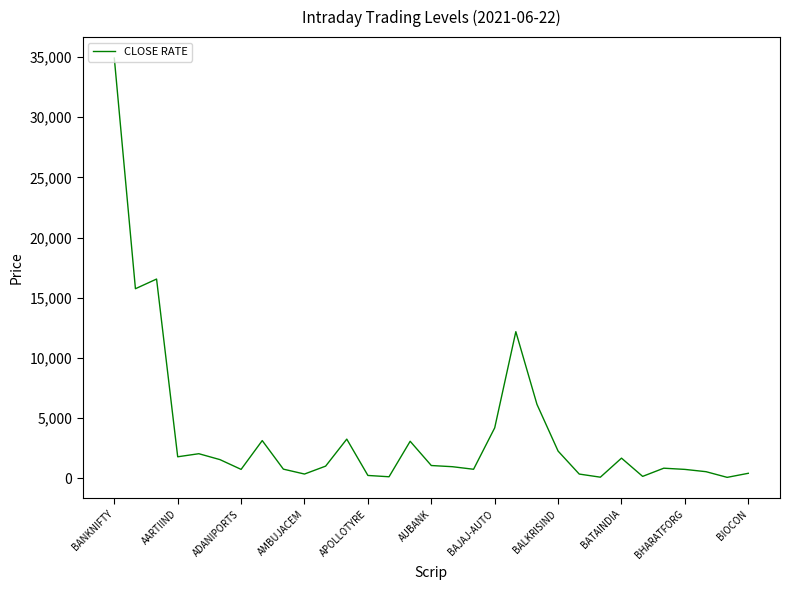

What is the maximum value shown in the chart?

34911.1